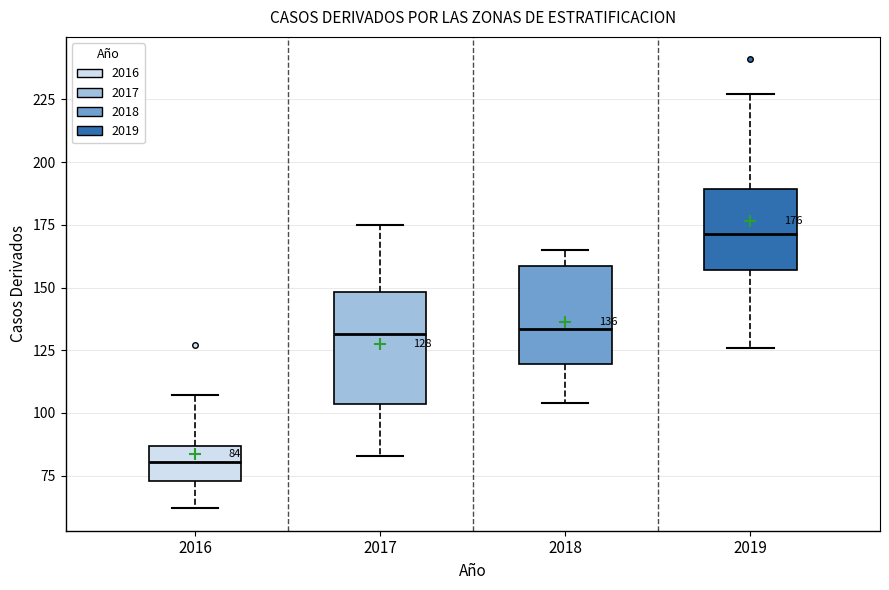

Which box has the highest median line?

2019